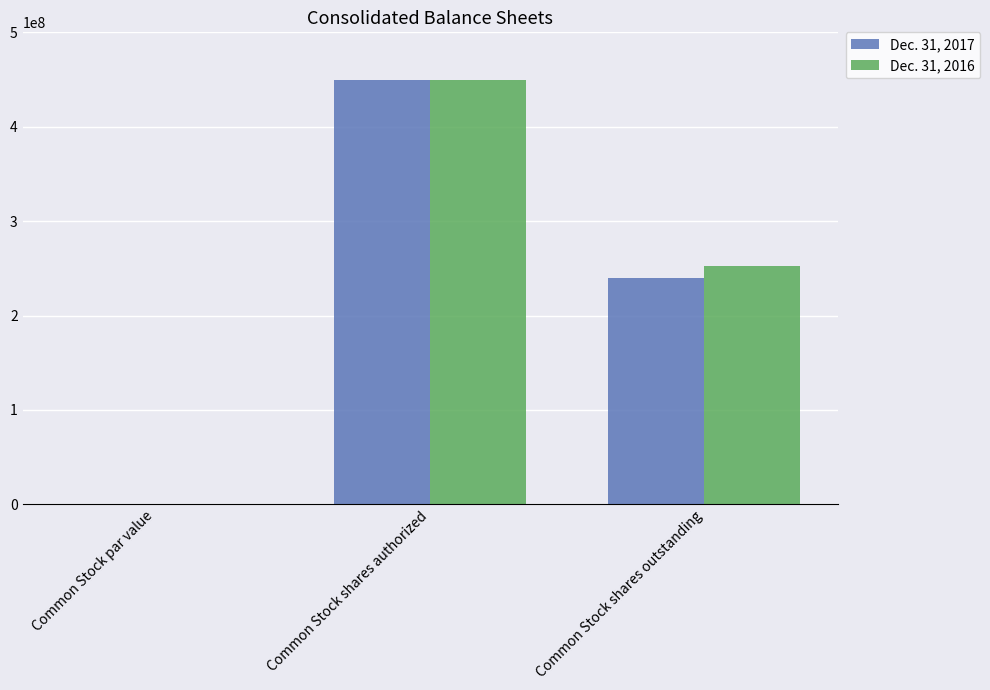

Which series changed the most between Common Stock shares authorized and Common Stock shares outstanding?

Dec. 31, 2017